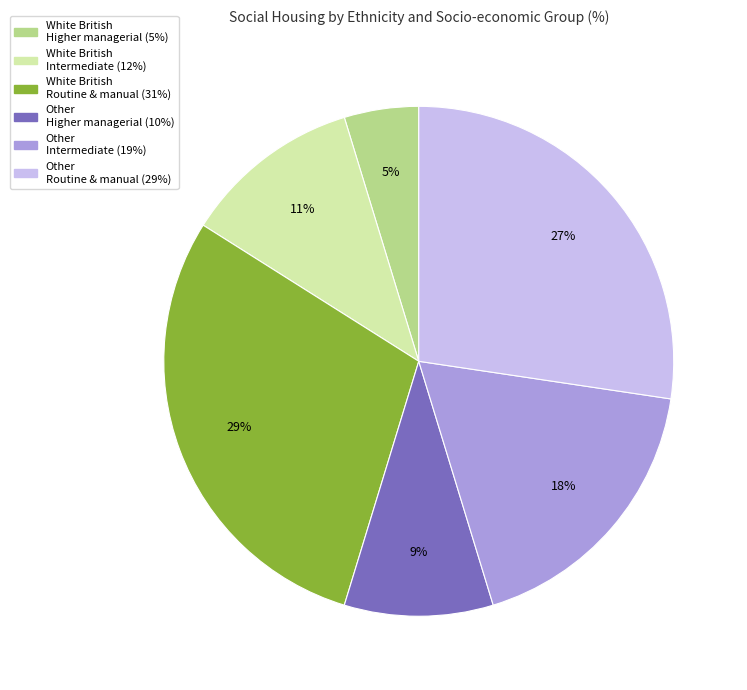

To the nearest percent, what is the average slice percentage?

17%